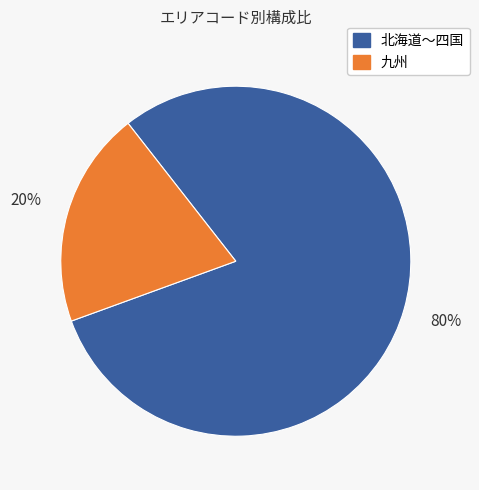

Count the number of slices in the pie.

2